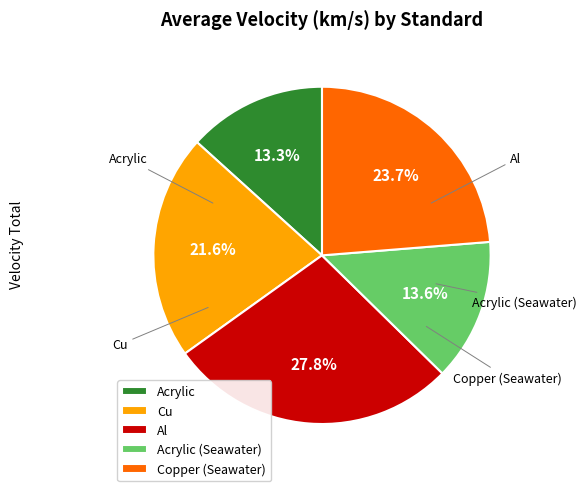

What is the largest slice in the pie chart?

Al